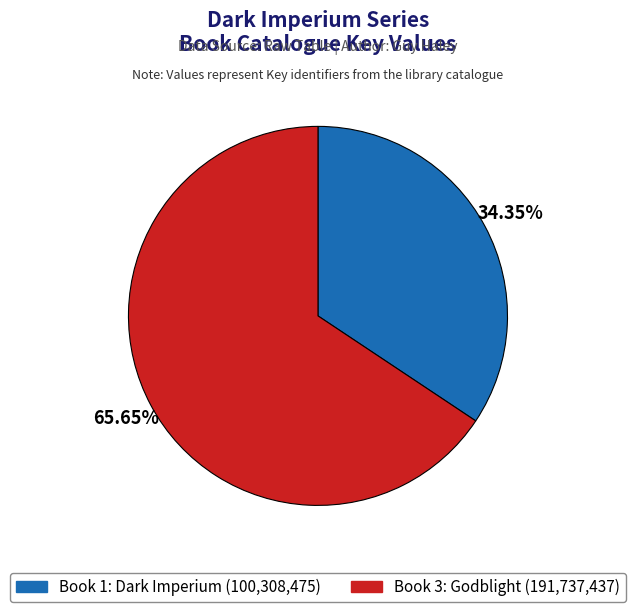

To the nearest percent, what is the difference between the Book 3: Godblight and Book 1: Dark Imperium slice percentages?

31%